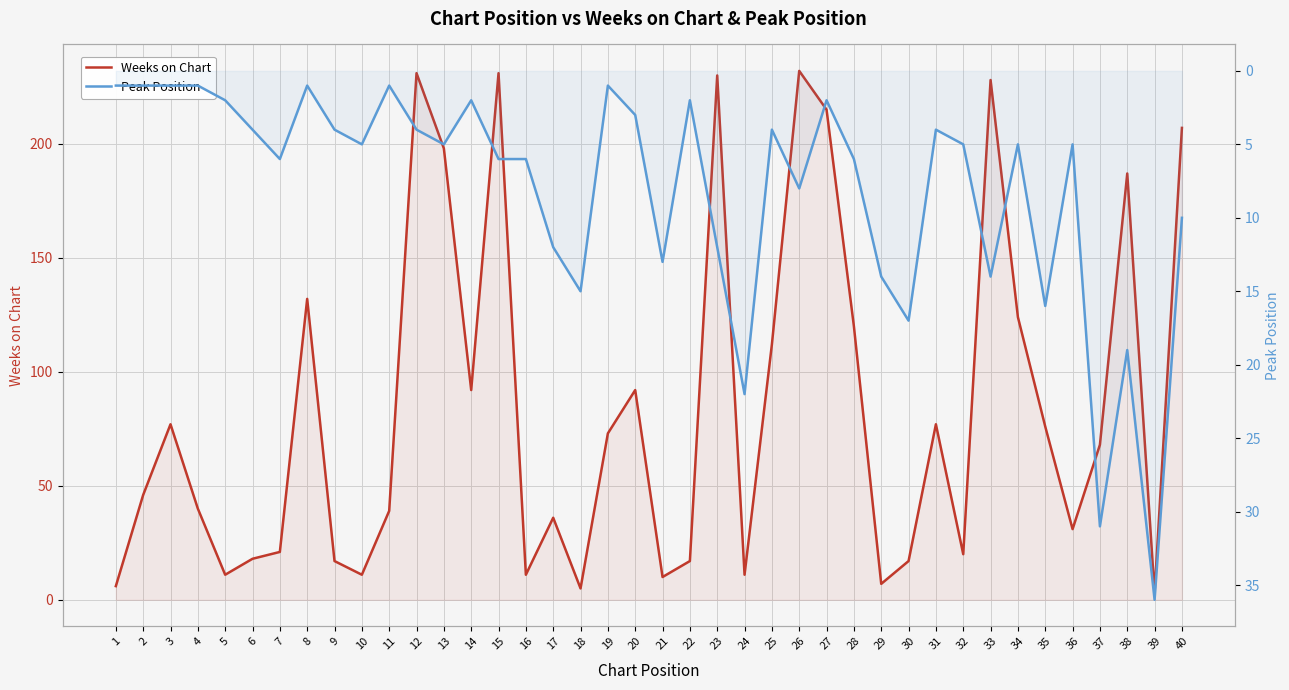

At which category is the sum across all series the highest?

23